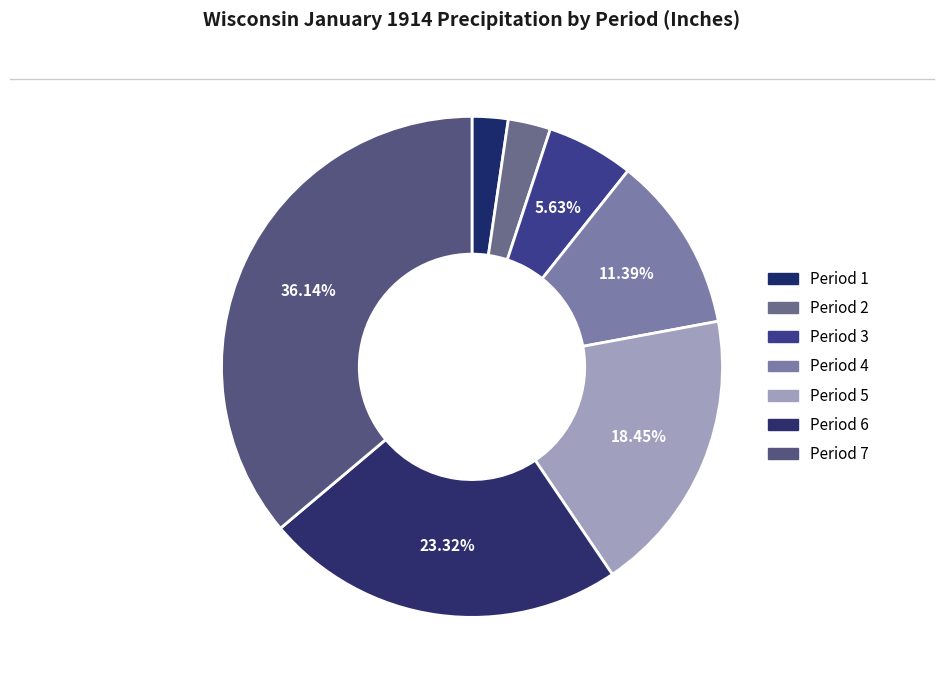

How many slices are in this pie chart?

7